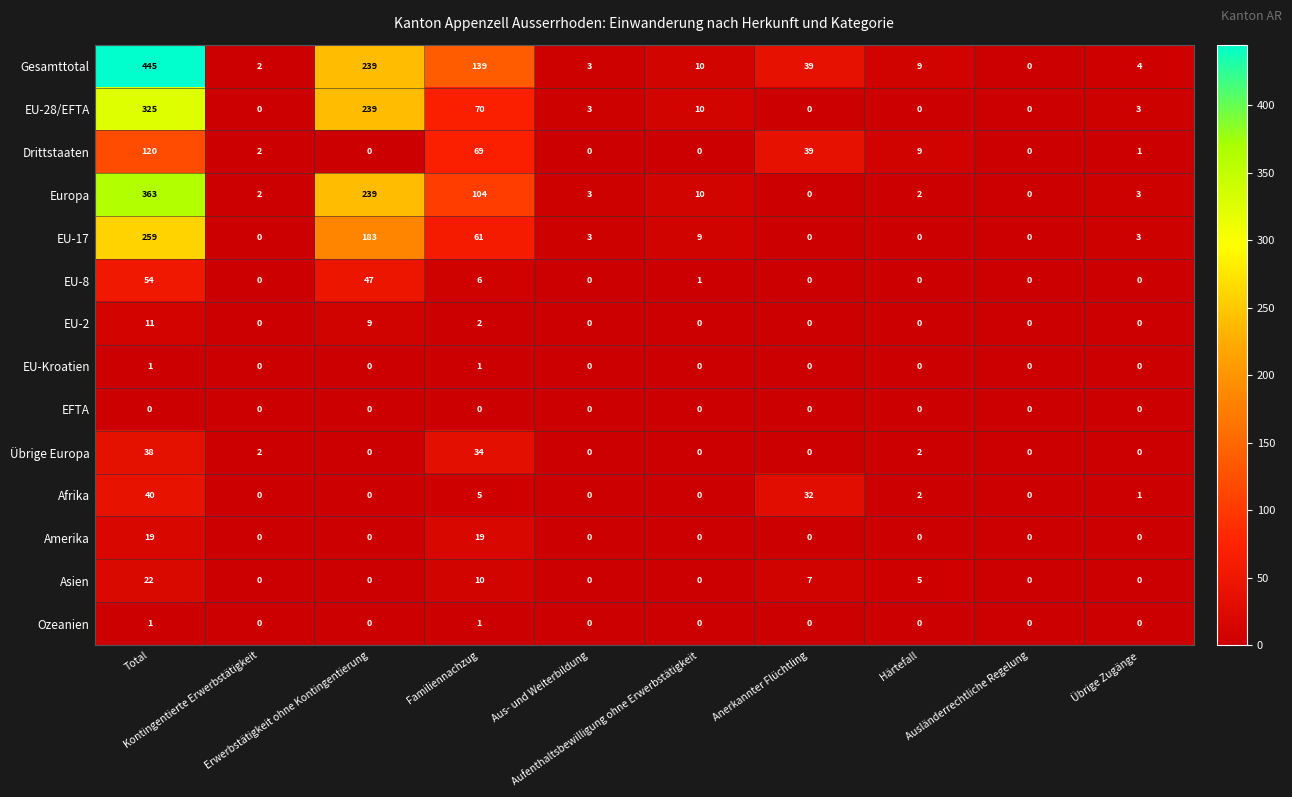

What is the difference between the maximum and minimum values in the Übrige Europa series?

38